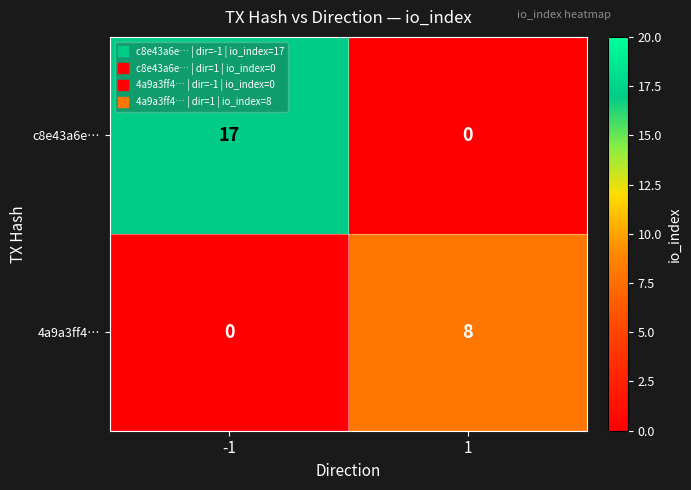

List the series in order of their overall mean, lowest first.

4a9a3ff4…, c8e43a6e…